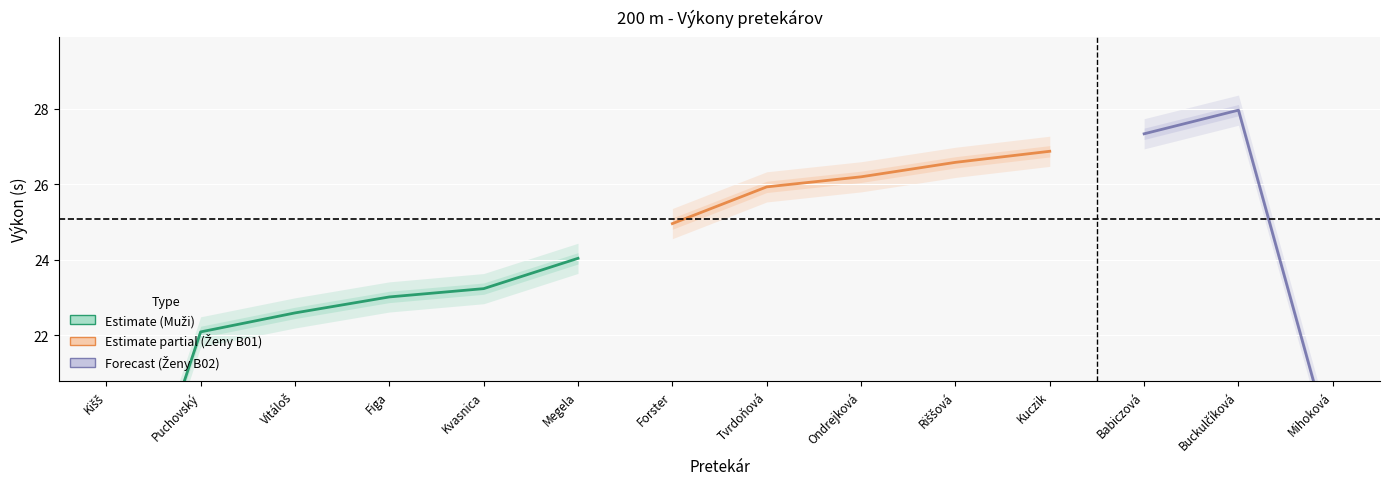

What is the approximate value of Výkon at Babiczová?

27.1